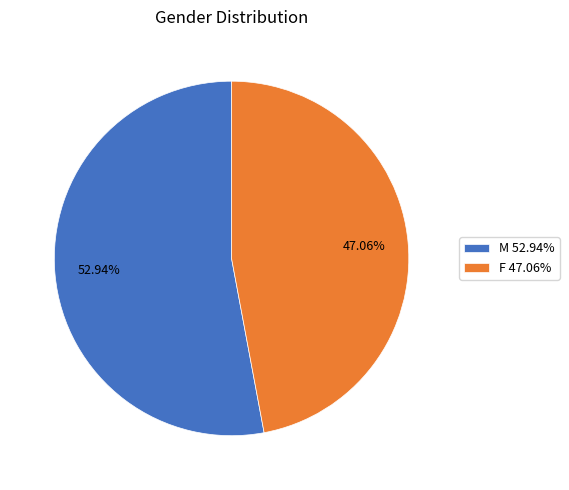

To the nearest percent, what is the difference between the M and F slice percentages?

6%